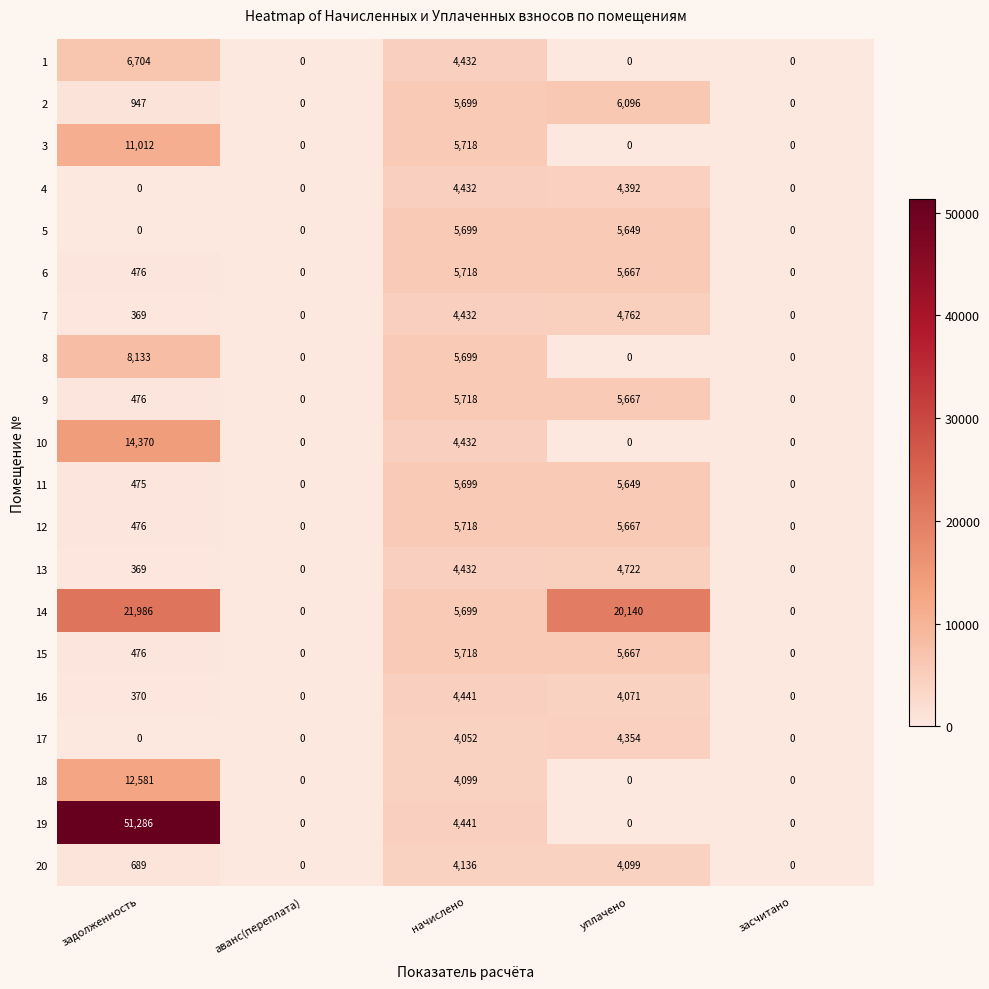

How many positive values does the 1 series have?

2